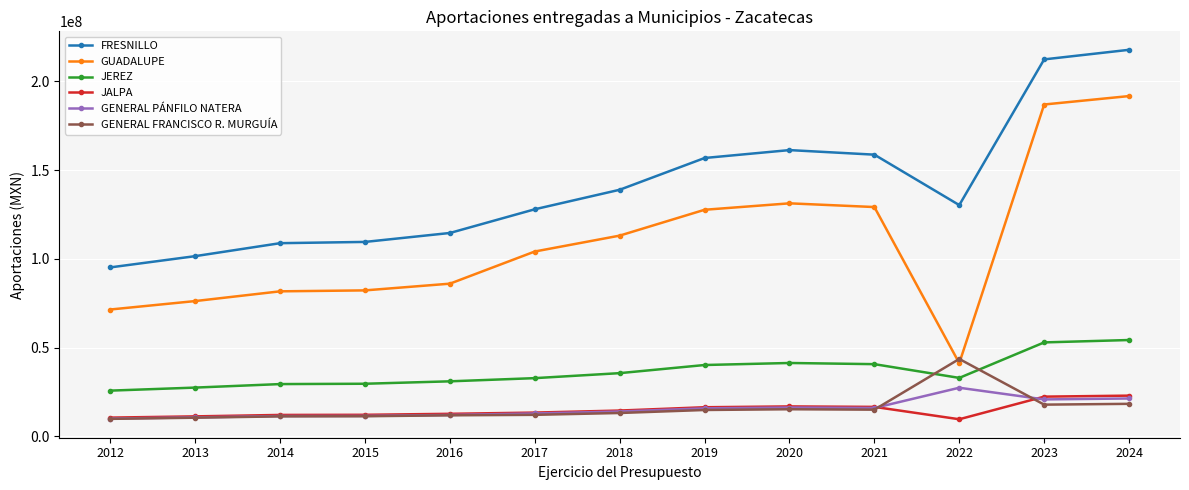

What is the sum of the JALPA values at 2024 and 2020?

39747993